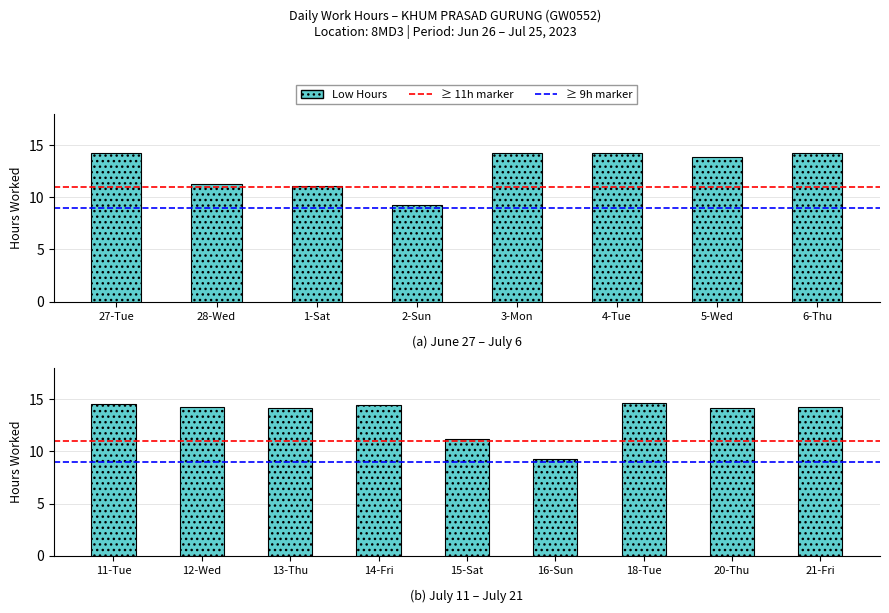

The chart shows a value of 14.2 at 12-Wed. True or false?

True